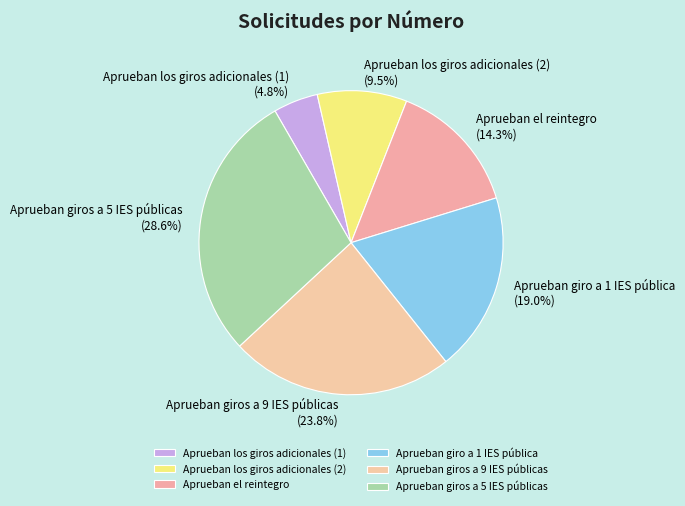

Combined, what portion of the pie is Aprueban giros a 9 IES públicas and Aprueban el reintegro?

38.1%